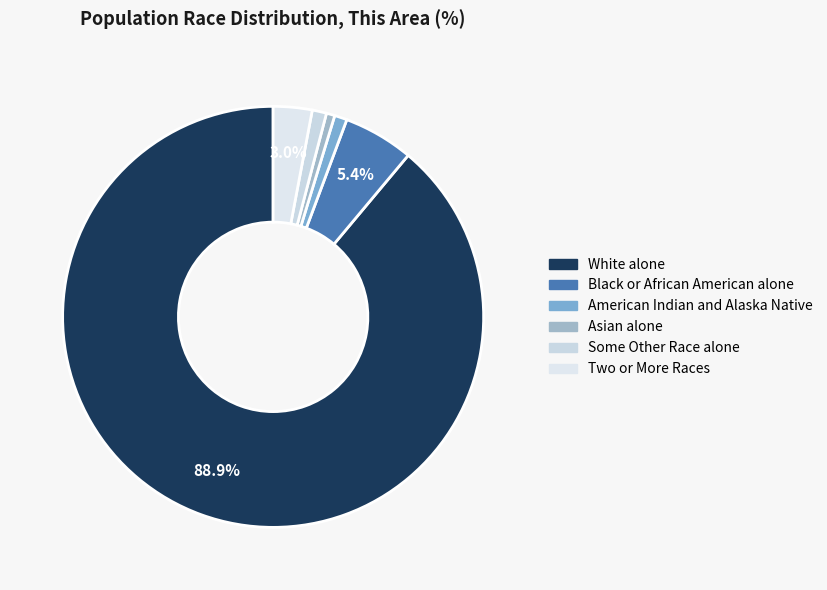

To the nearest percent, what is the average slice percentage?

17%